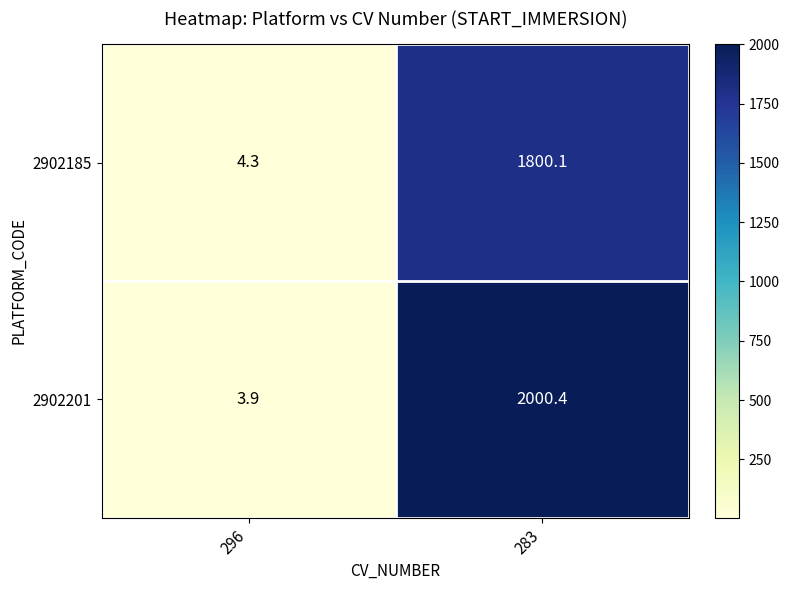

List the series in order of their overall mean, highest first.

2902201, 2902185